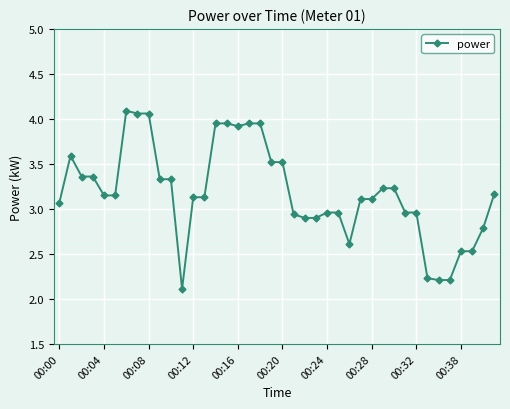

What is the difference between the maximum and second lowest values?

1.9